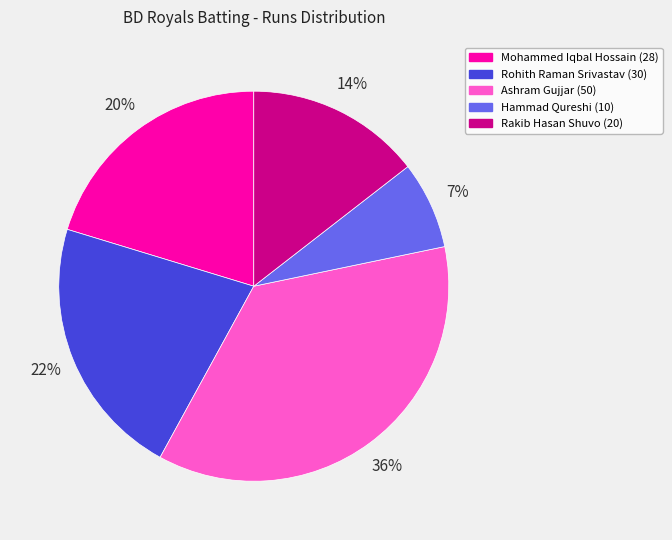

To the nearest percent, what is the difference between the largest and smallest slice percentages?

29%